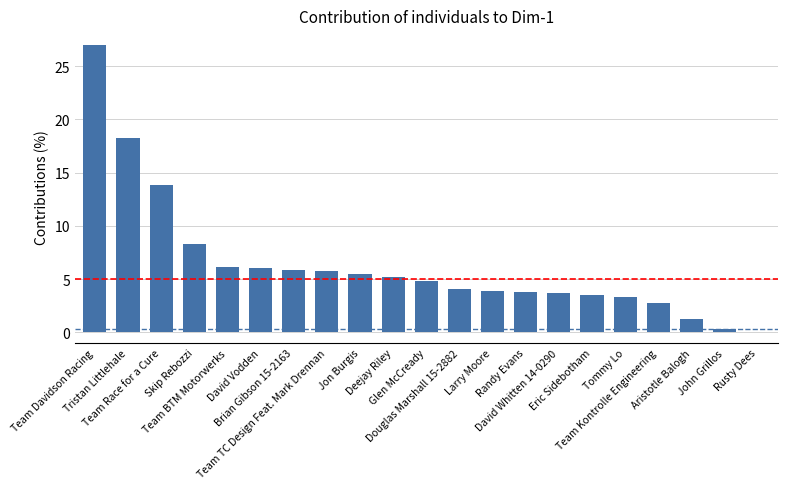

What is the maximum value shown in the chart?

27.0